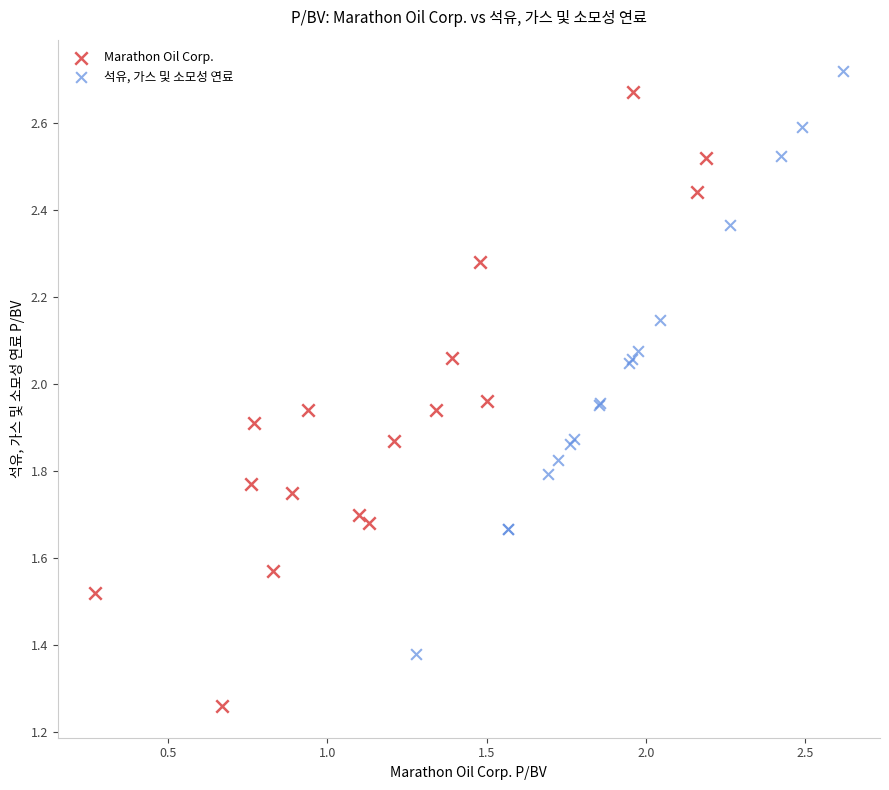

Which series reaches the minimum Y coordinate?

Marathon Oil Corp.